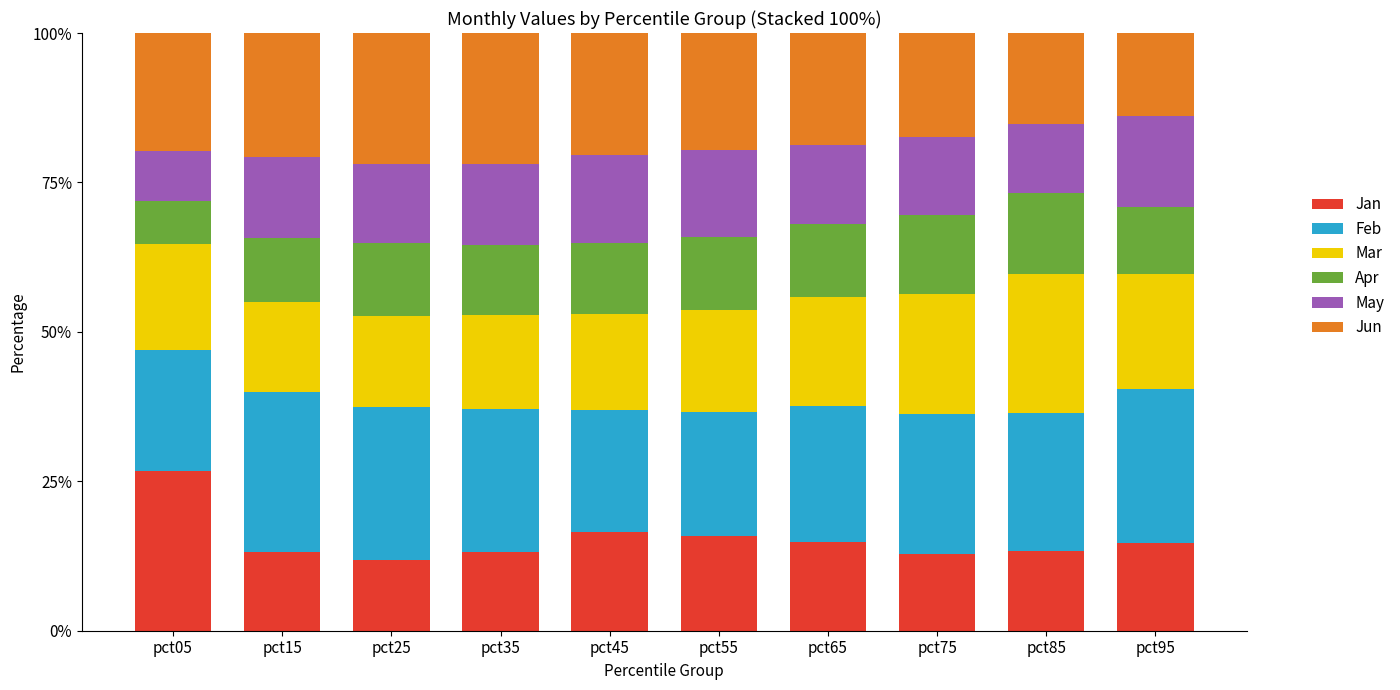

What is the sum of the Jan values at pct85 and pct25?

25.1